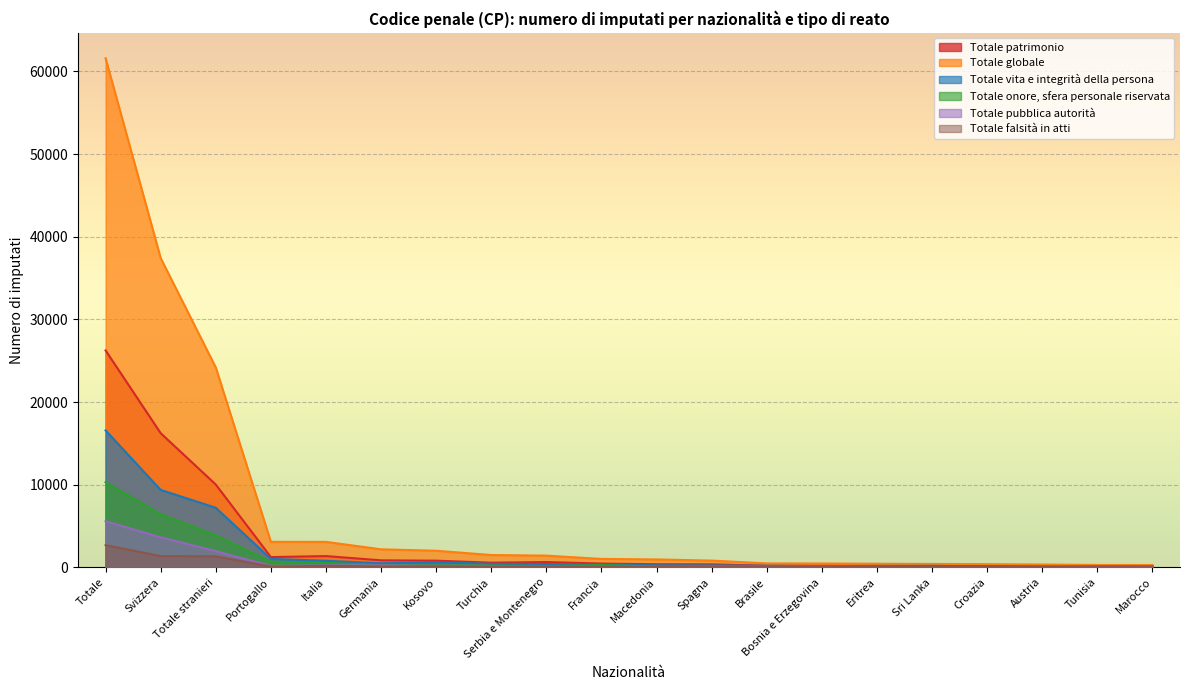

What position from the right is Austria?

3